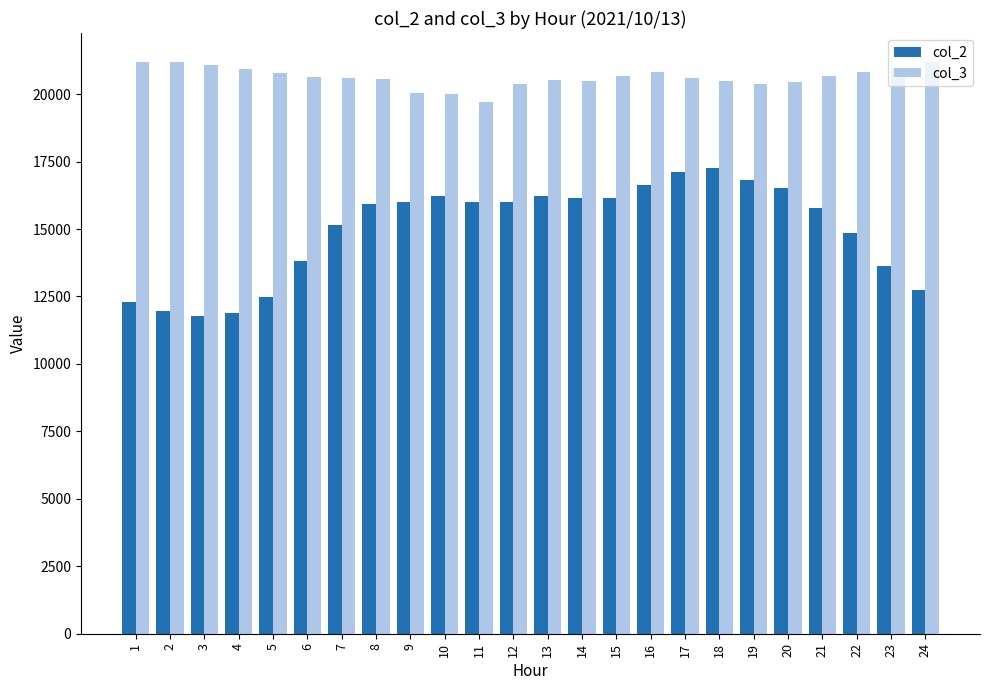

How many categories are shown in the chart?

24